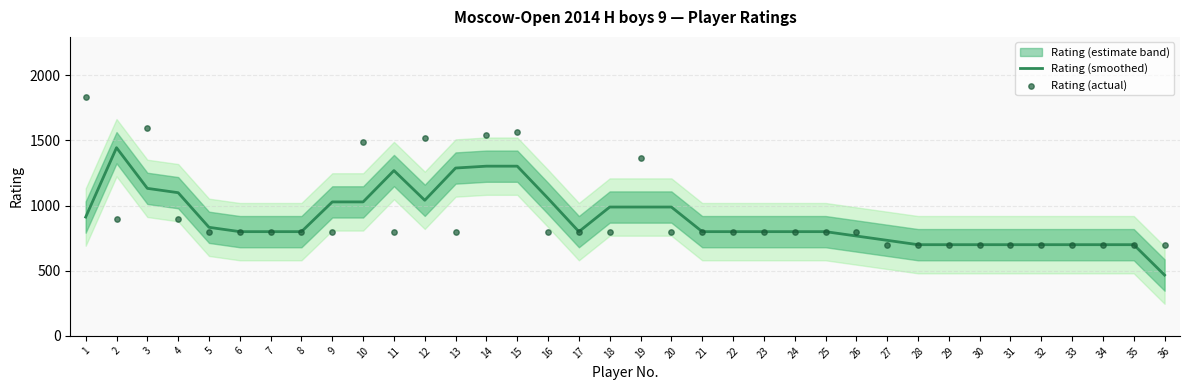

Which series has the largest total across all categories?

Rating (actual)